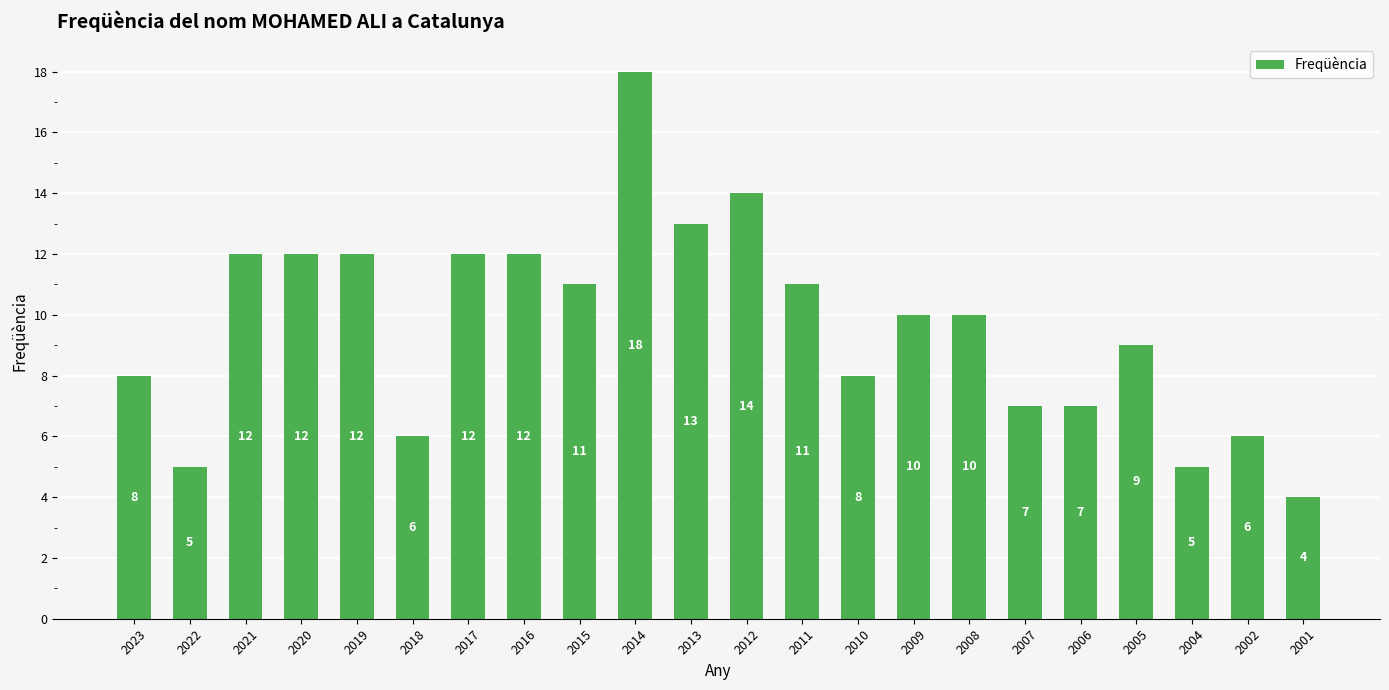

What is the ratio of the value at 2018 to the value at 2013?

0.5